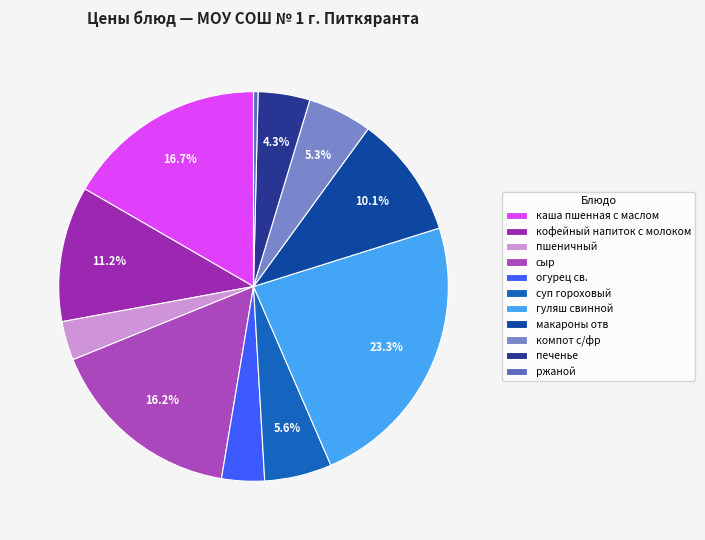

How many slices are in this pie chart?

11